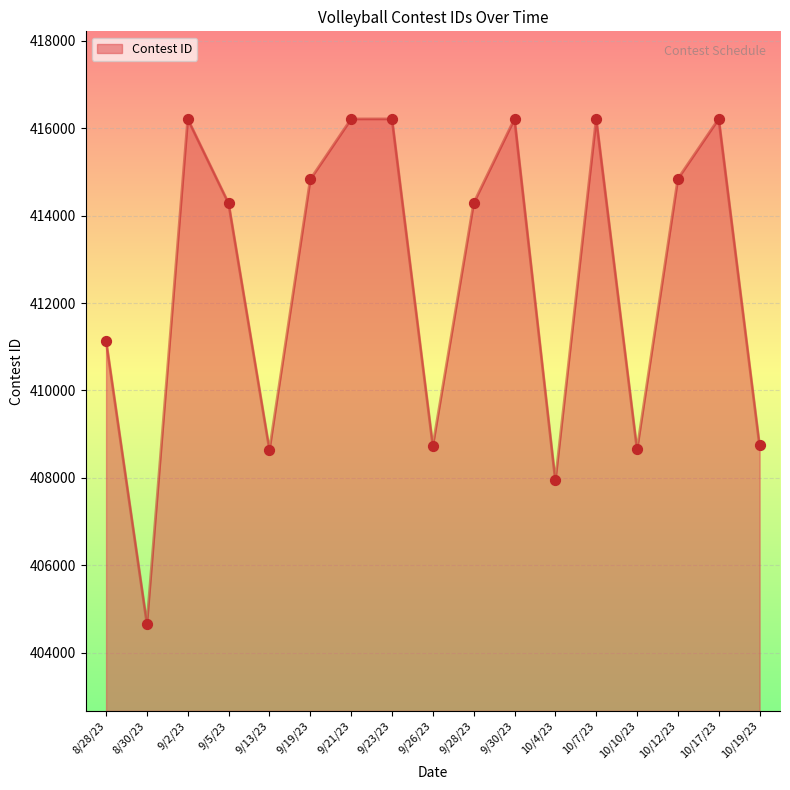

What is the change in value from 9/2/23 to 10/17/23?

+6